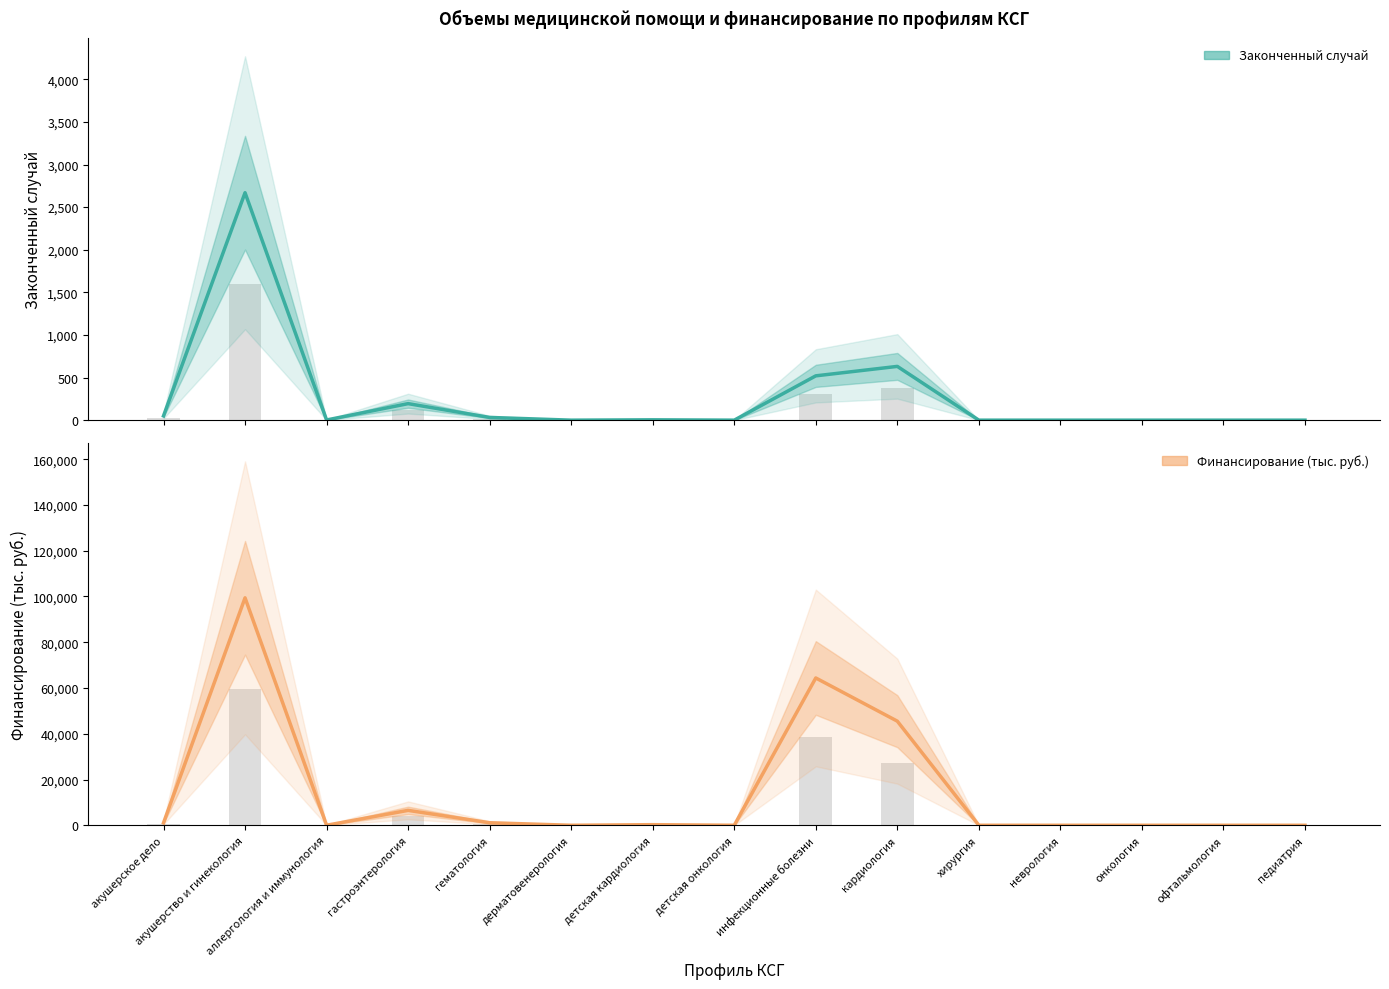

Which series has the largest total across all categories?

Финансирование (тыс. руб.)